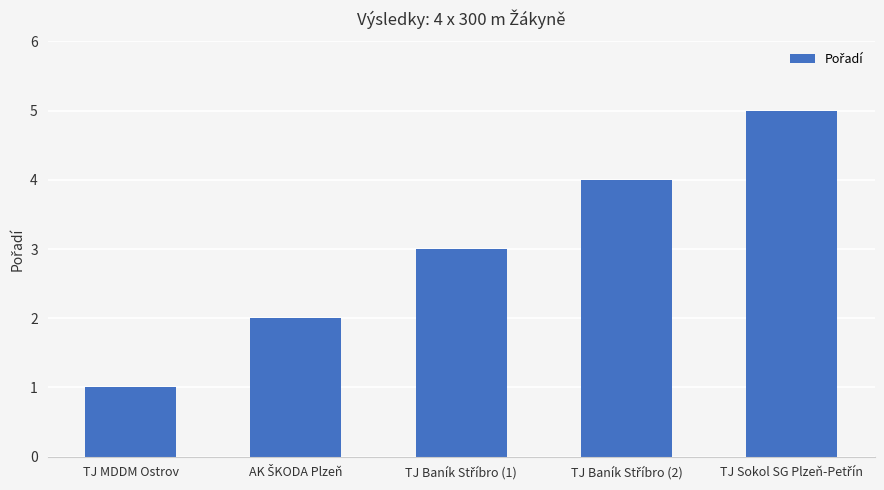

What is the value of the 3rd bar from the left?

3